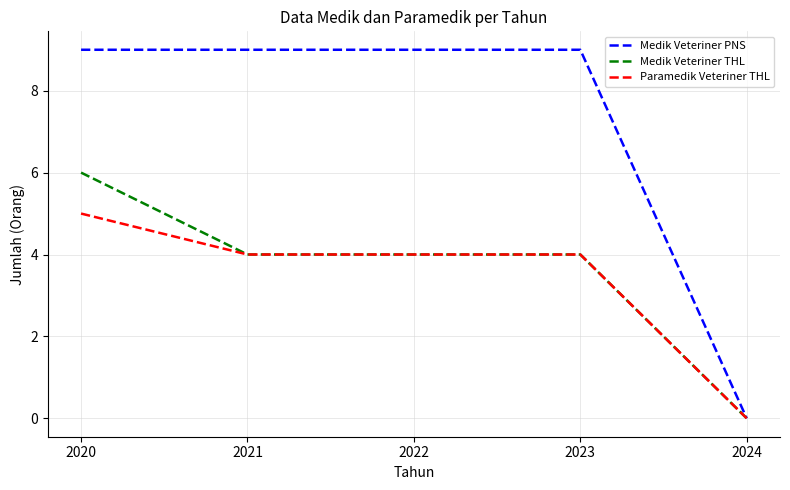

What is the total value across all series at 2021?

17